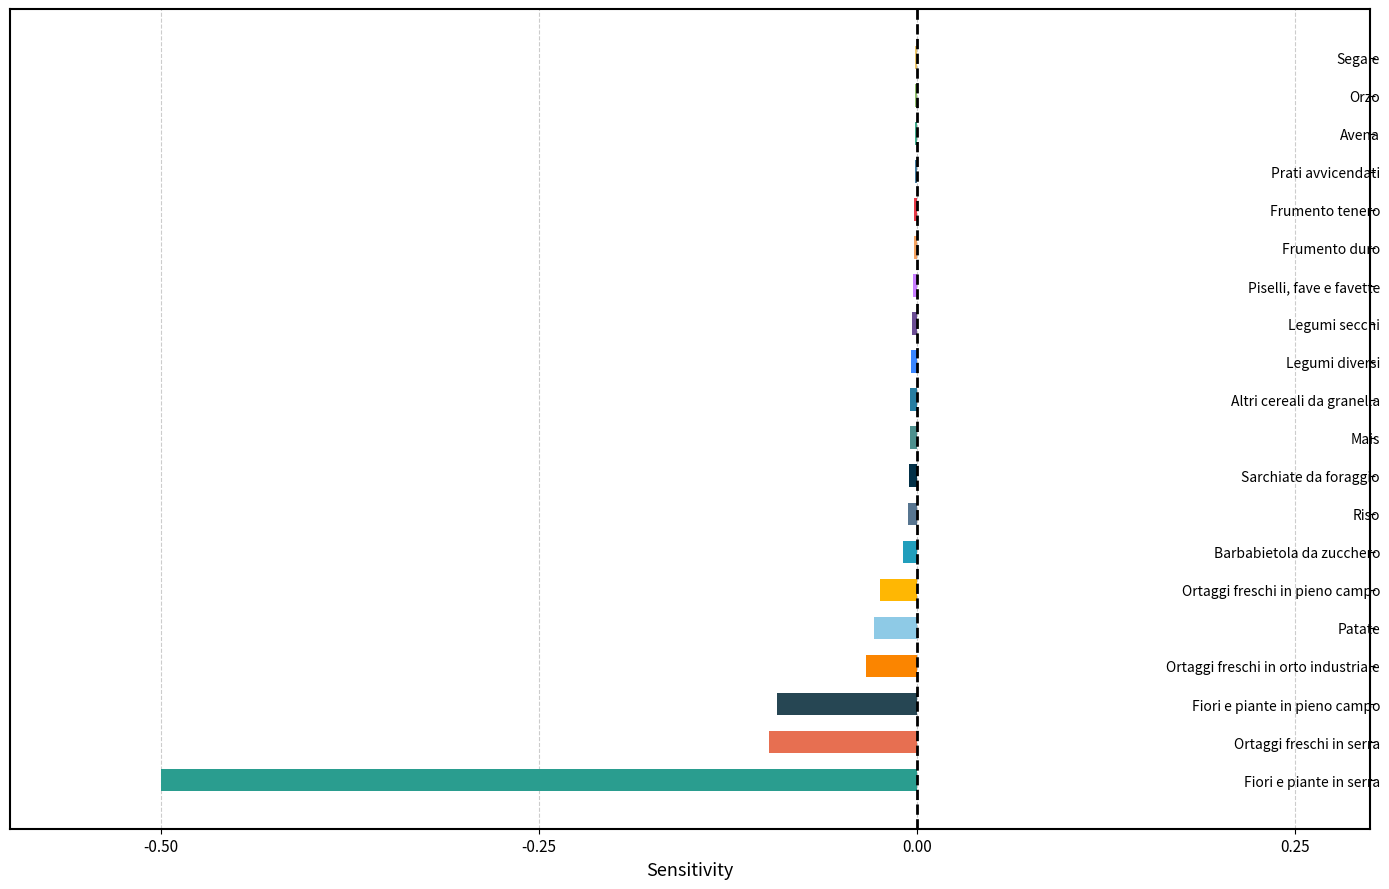

The value at Segale is -0.0. True or false?

True